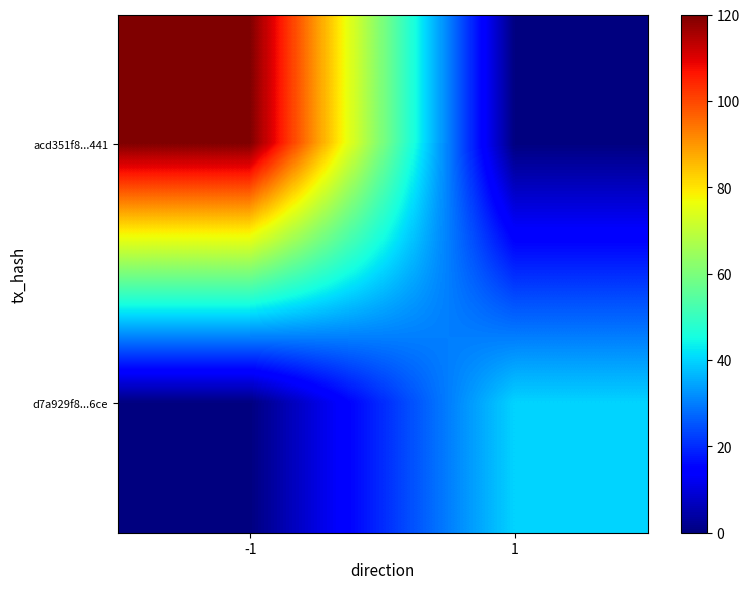

Which series changed the most between -1 and 1?

acd351f8...441